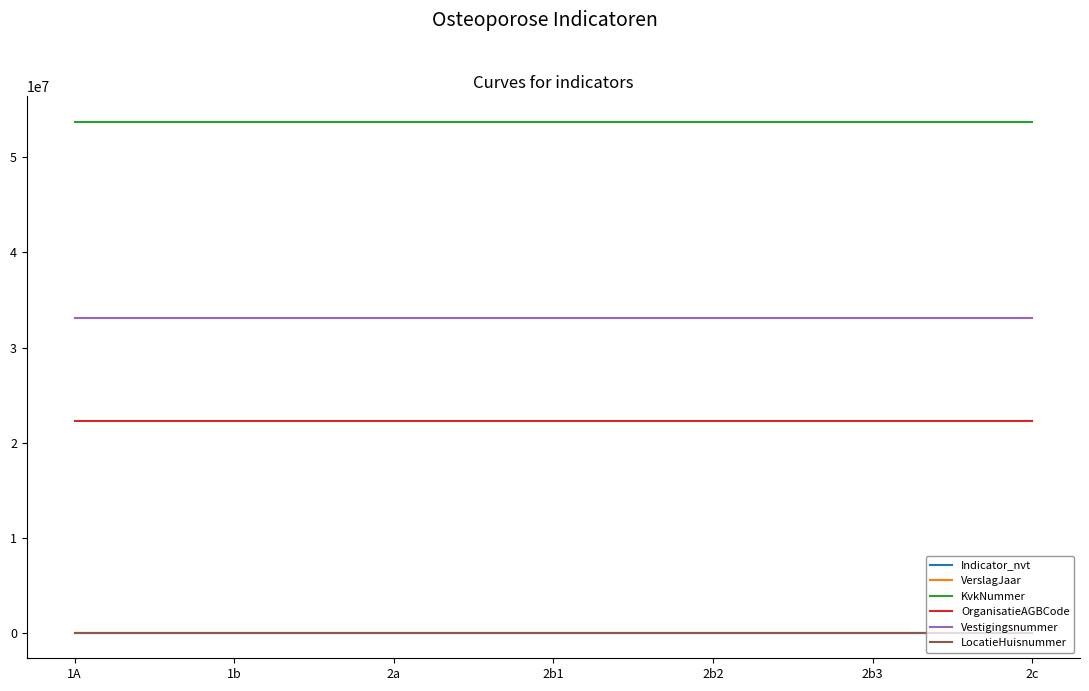

What is the total value across all series at 2a?

109118015